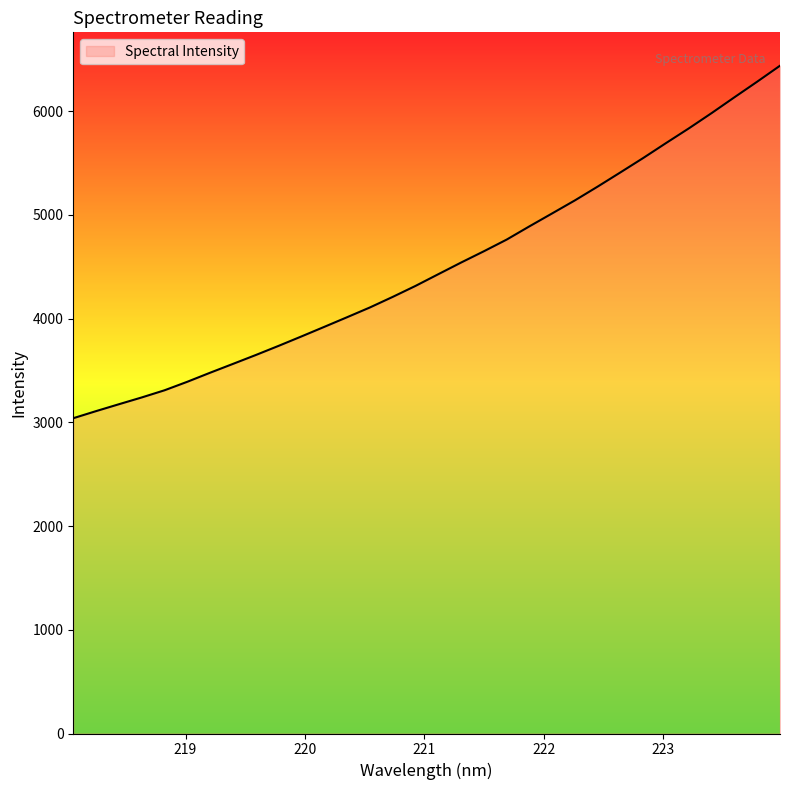

What is the greatest value displayed?

6438.8